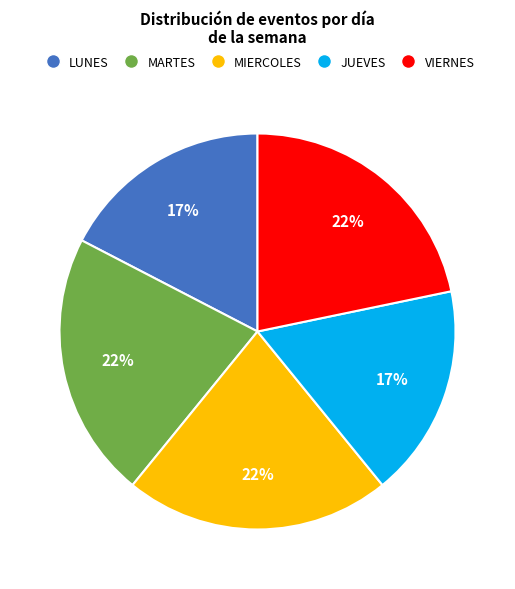

To the nearest percent, what percentage of the pie is MARTES?

22%